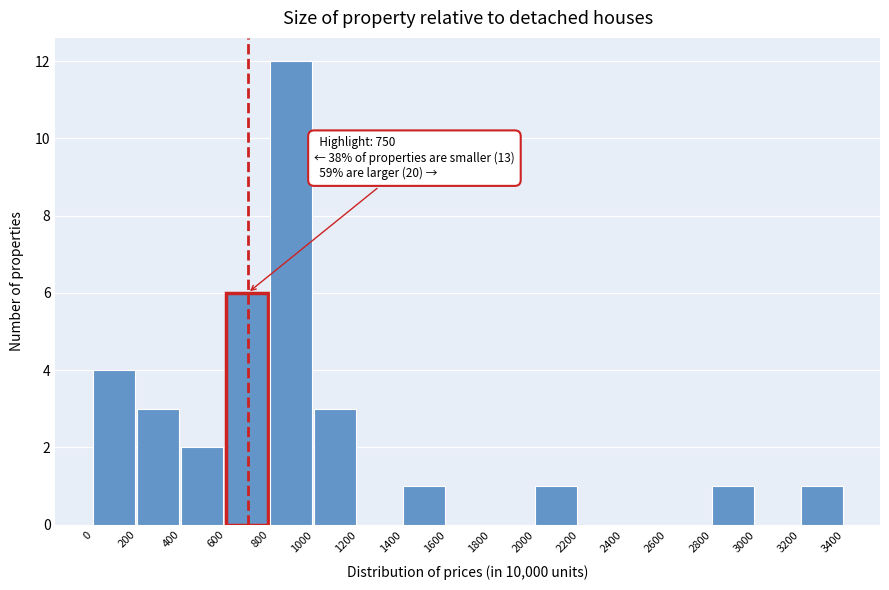

Over which range of the x-axis is the bar tallest?

800 to 1000